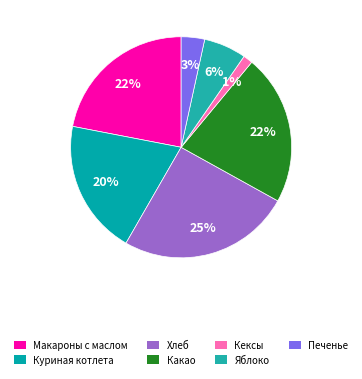

How many slices are in this pie chart?

7